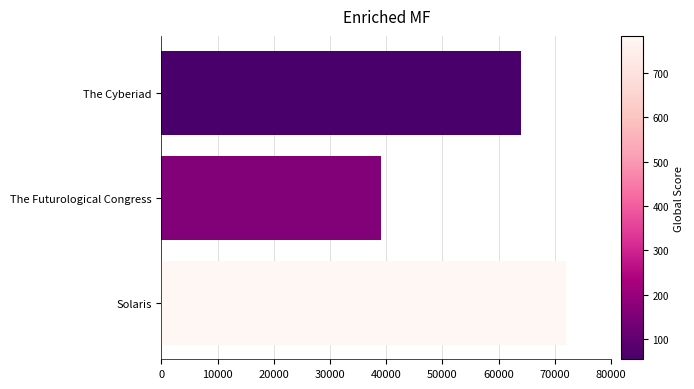

Reading bottom to top, transcribe all the data shown in this chart.

Solaris=72000	The Futurological Congress=39000	The Cyberiad=64000